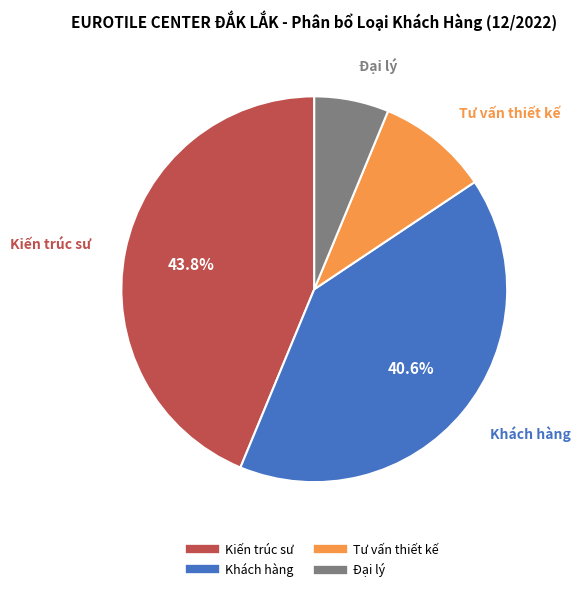

Between Đại lý and Kiến trúc sư, which is larger?

Kiến trúc sư